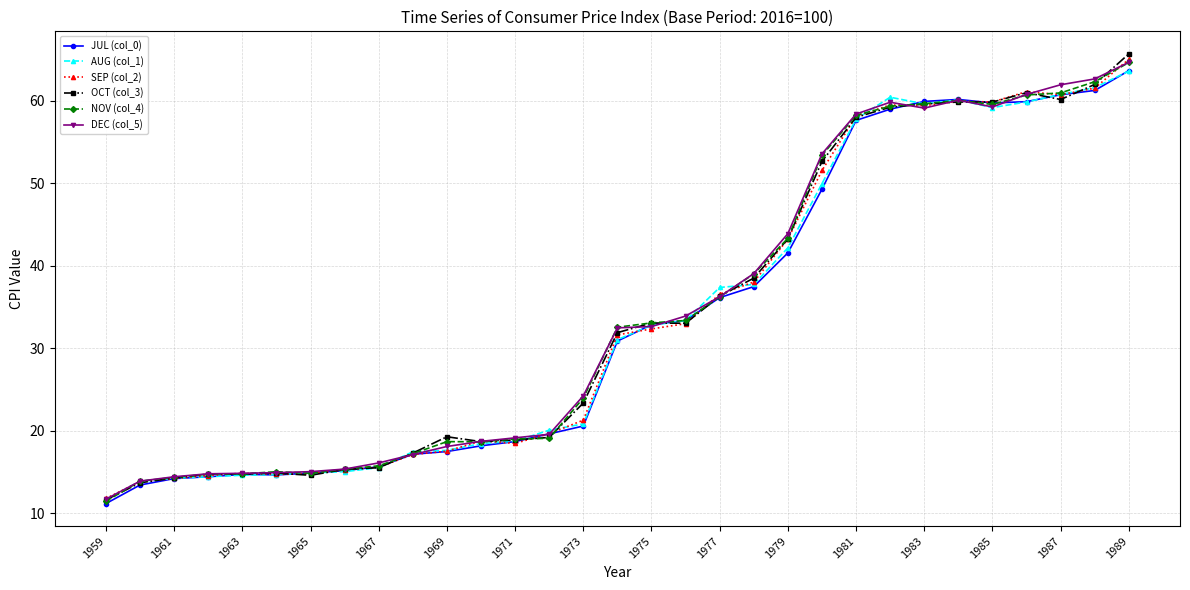

What is the value of the AUG (col_1) point at the 18th from the left?

33.4